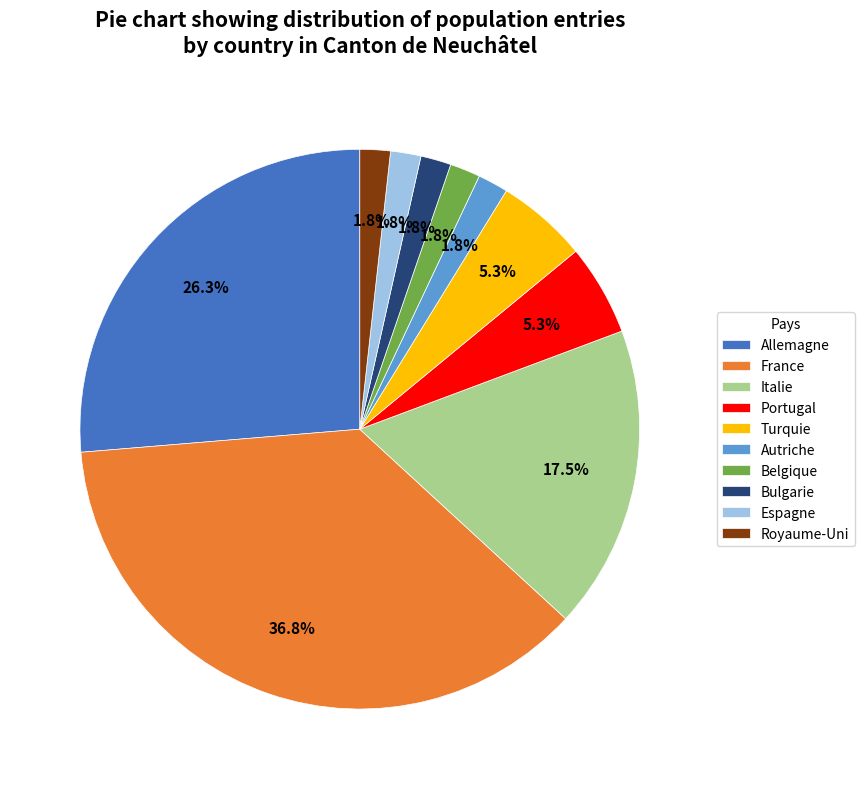

Does any single category account for the majority?

No